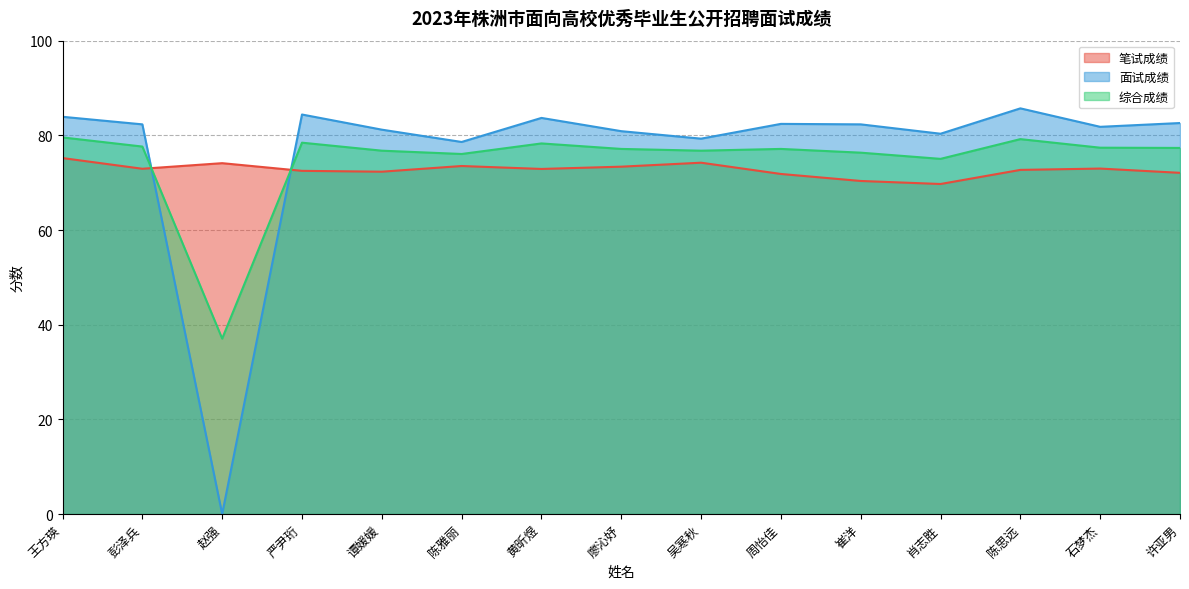

What are all the series names shown in the legend?

笔试成绩, 面试成绩, 综合成绩